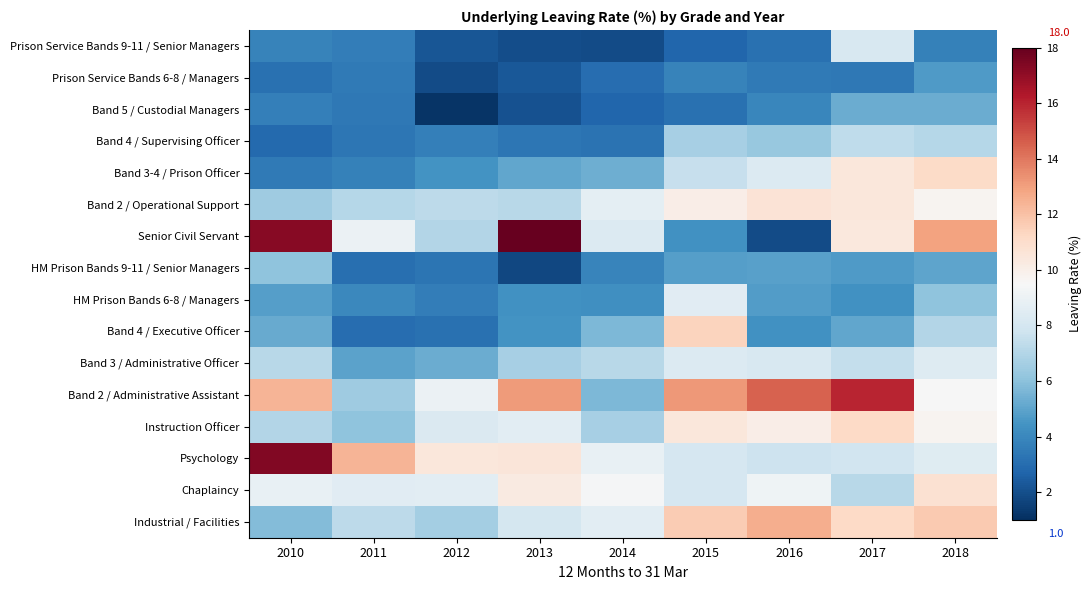

What is the total value across all series at 2016?

113.9